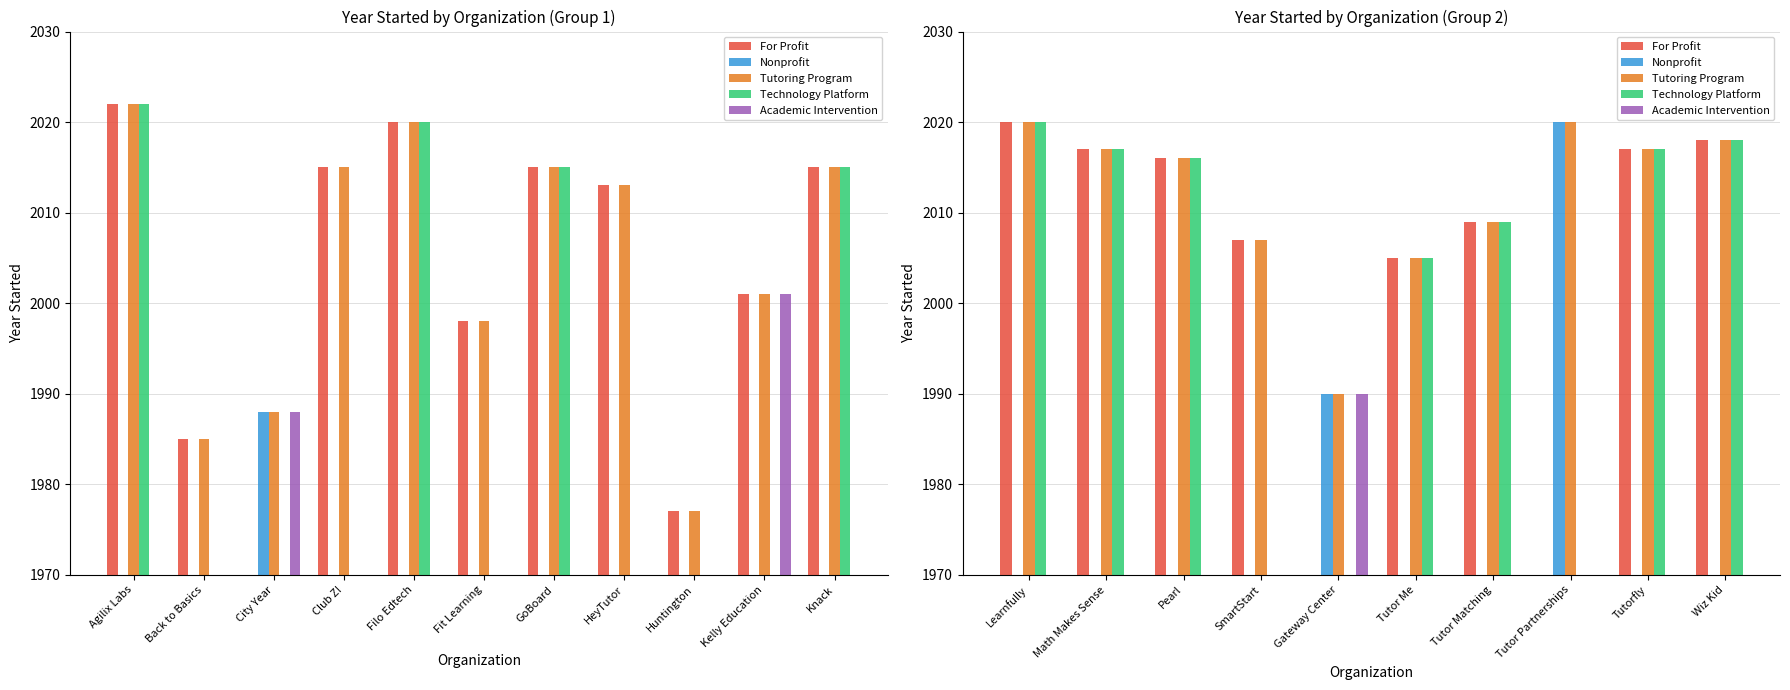

Which series changed the most between Math Makes Sense and Wiz Kid?

For Profit